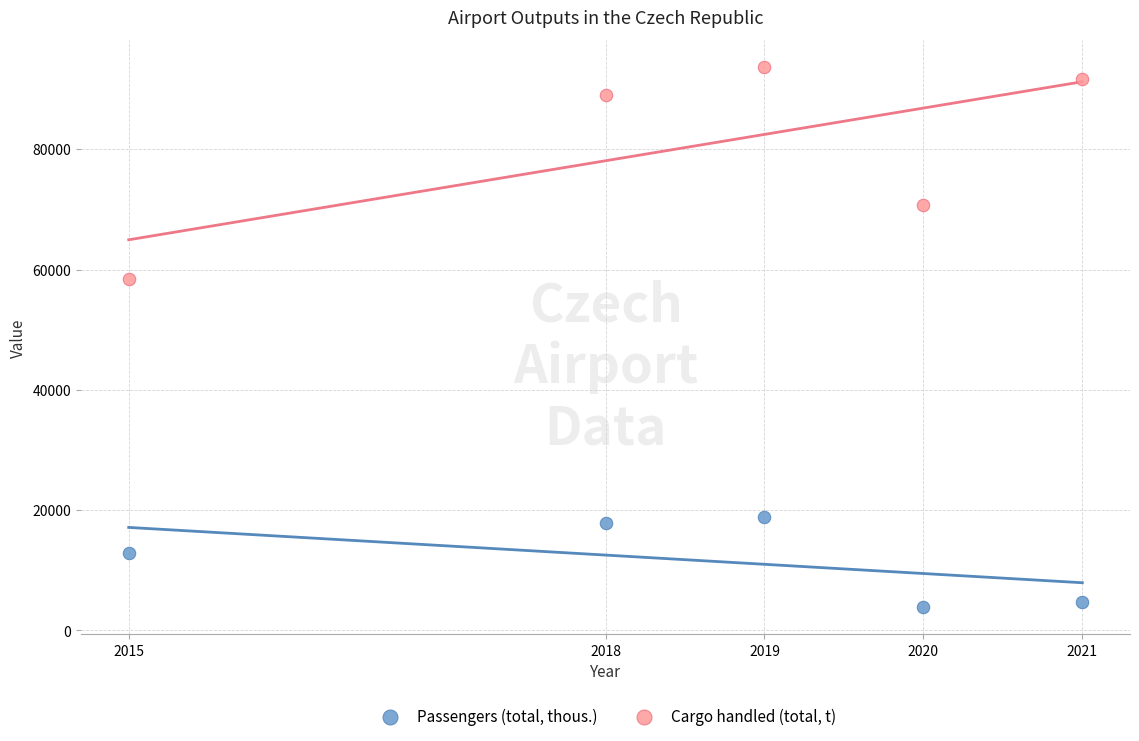

Which series contains the lowest Y value?

Passengers (total, thous.)